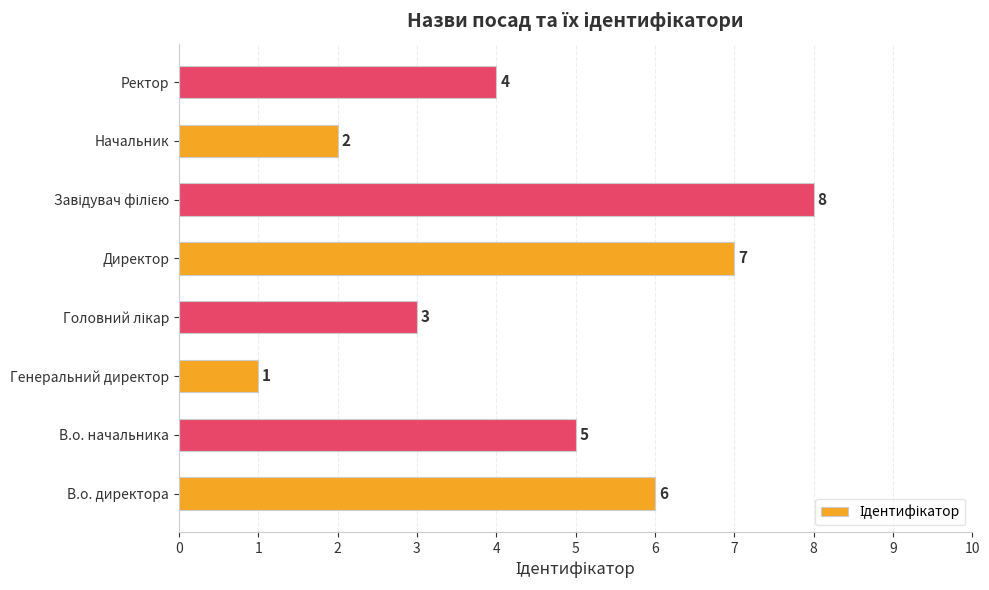

At which label is the value closest to 4?

Ректор